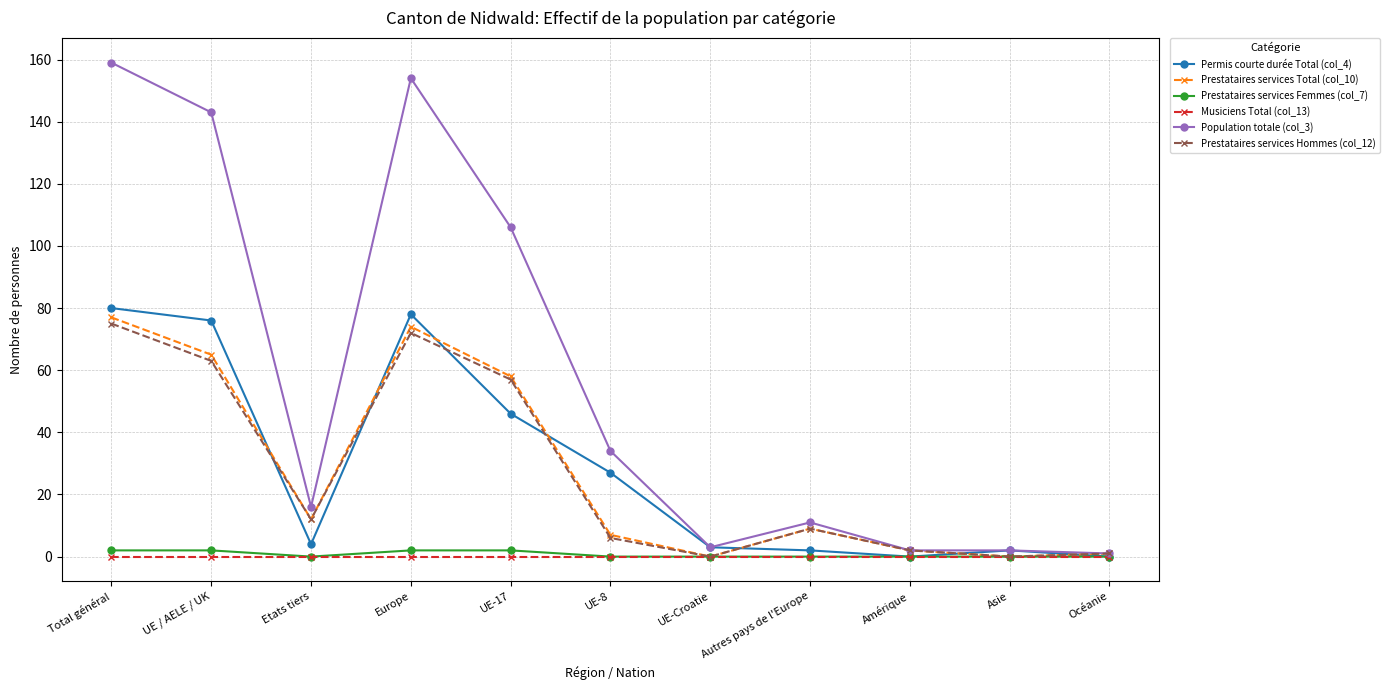

At how many categories does at least one series exceed 5?

7